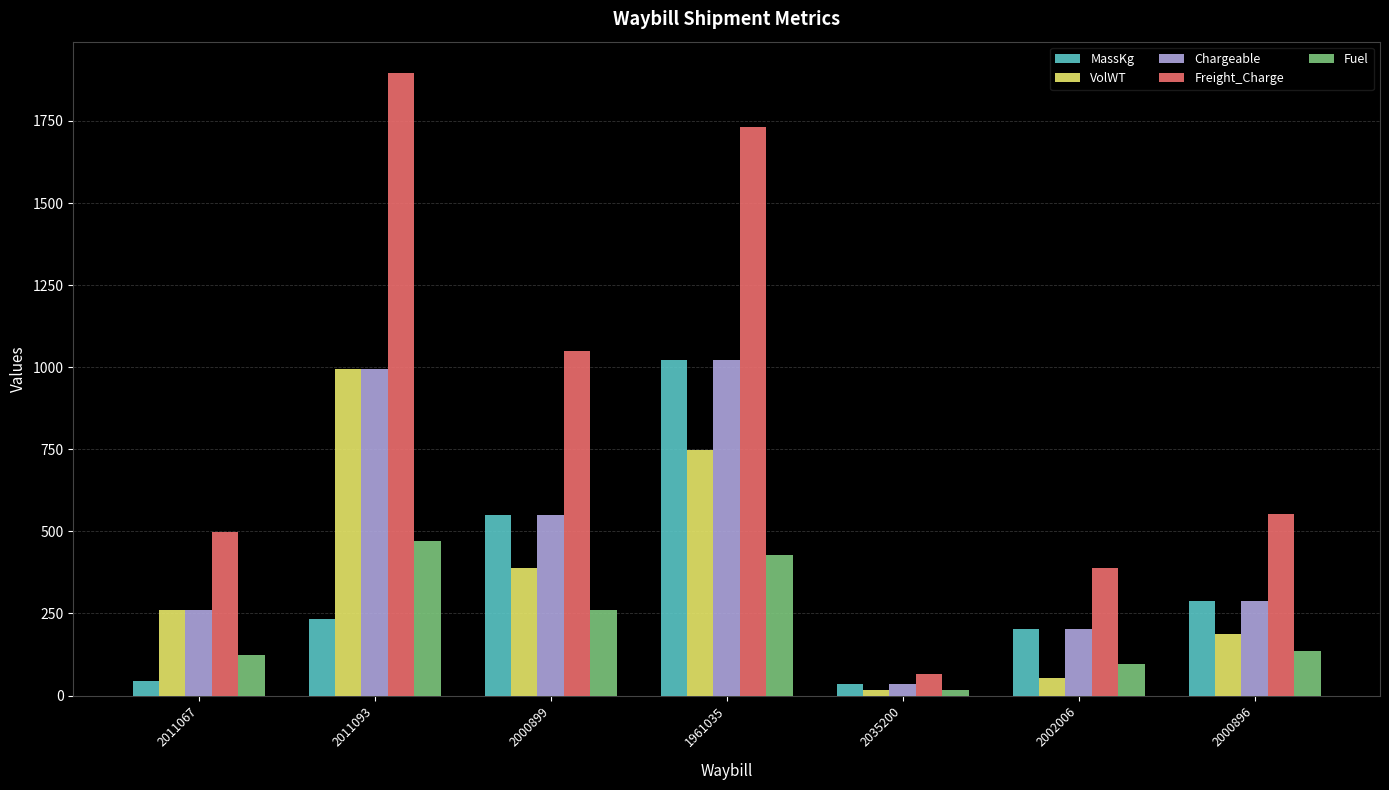

Is it true that Chargeable equals 293.4 at 2002006?

False